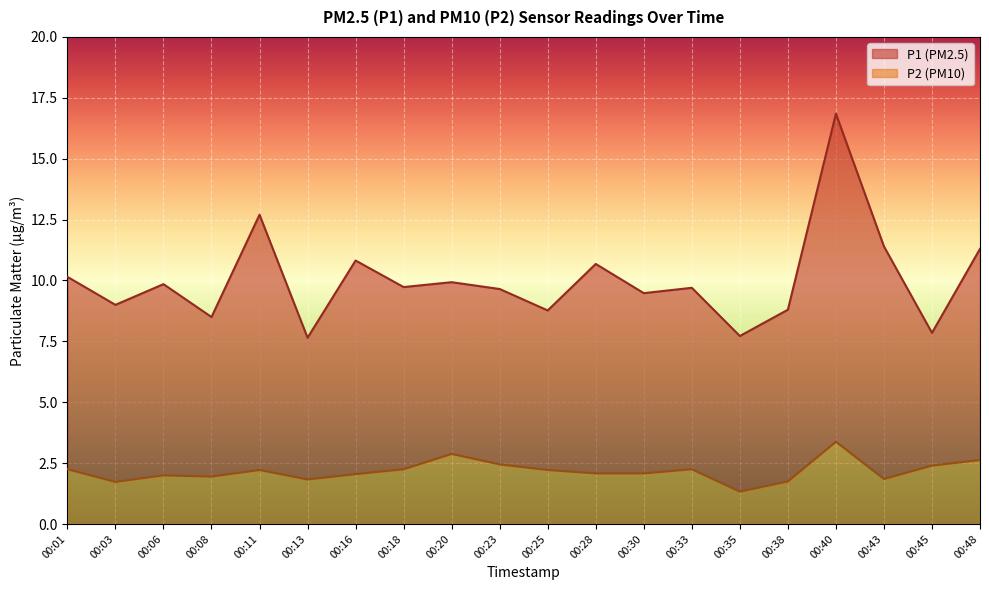

Reading left to right, transcribe all the data shown in this chart.

P1: 00:01=10.2	00:03=9.0	00:06=9.8	00:08=8.5	00:11=12.7	00:13=7.7	00:16=10.8	00:18=9.7	00:20=9.9	00:23=9.7	00:25=8.8	00:28=10.7	00:30=9.5	00:33=9.7	00:35=7.7	00:38=8.8	00:40=16.9	00:43=11.4	00:45=7.8	00:48=11.3
P2: 00:01=2.2	00:03=1.7	00:06=2.0	00:08=1.9	00:11=2.2	00:13=1.8	00:16=2.0	00:18=2.2	00:20=2.9	00:23=2.5	00:25=2.2	00:28=2.1	00:30=2.1	00:33=2.2	00:35=1.3	00:38=1.8	00:40=3.4	00:43=1.9	00:45=2.4	00:48=2.6